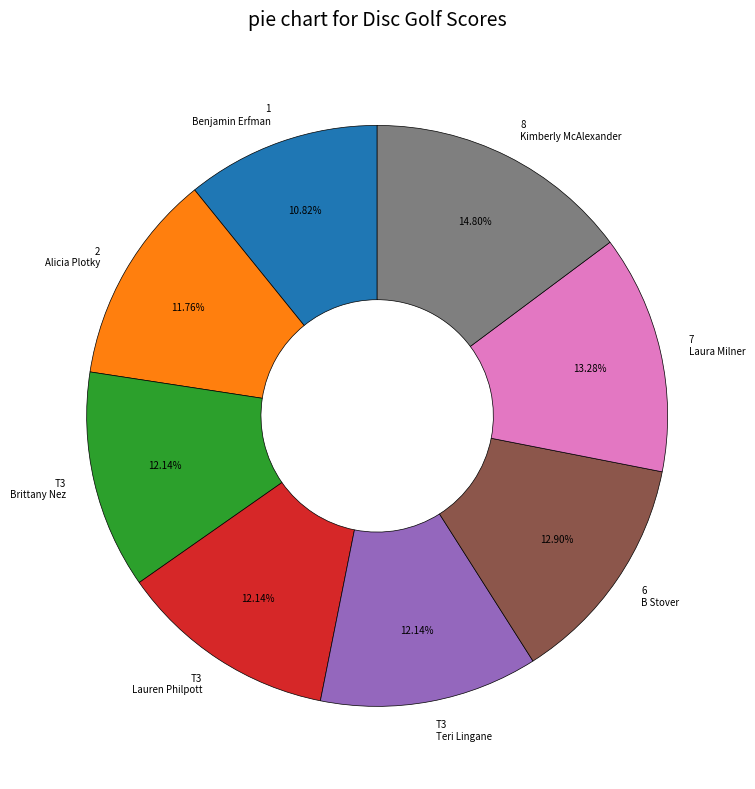

Does any single category account for the majority?

No